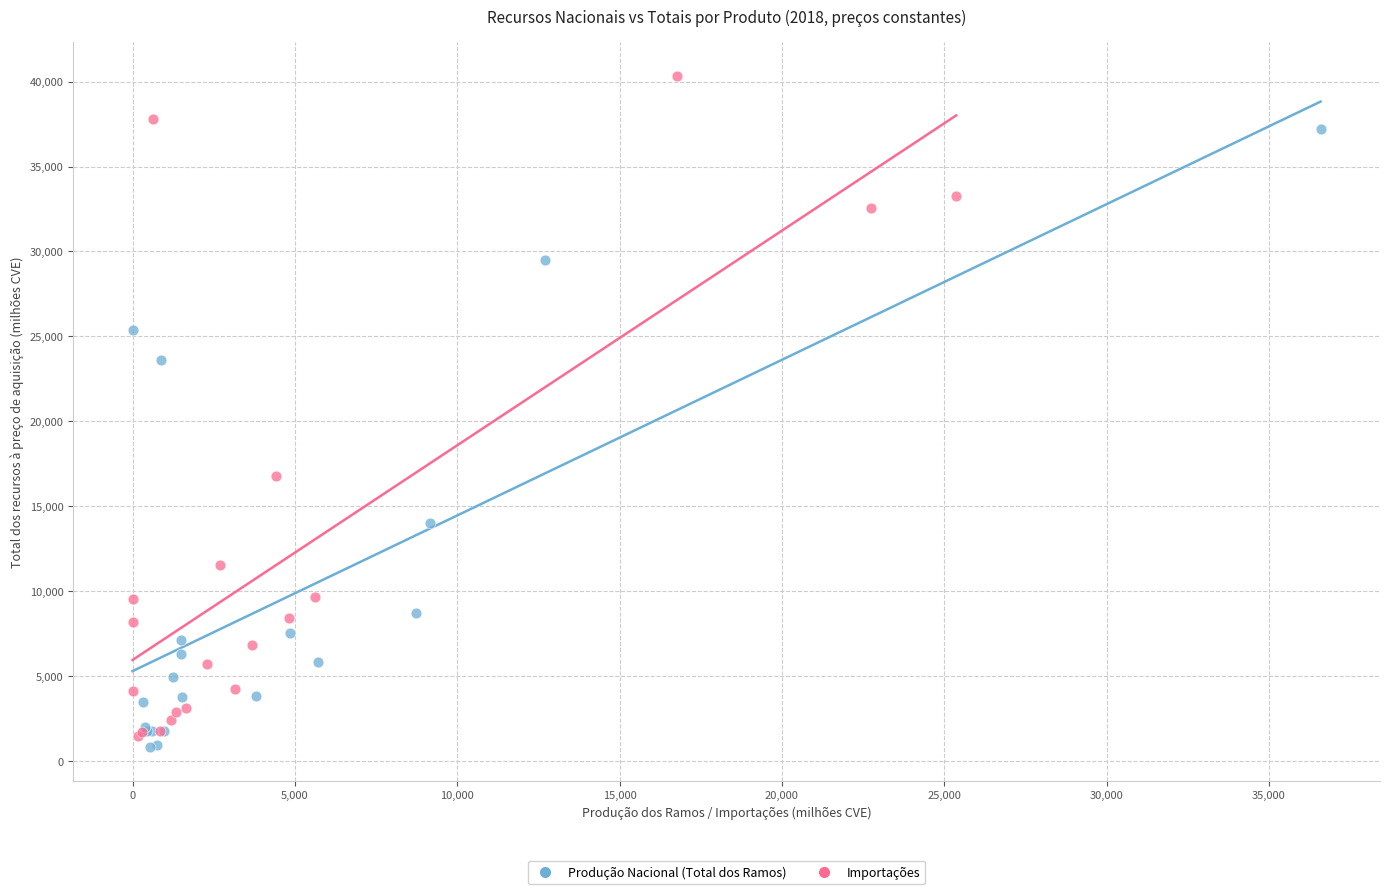

Which series has the widest spread of Y values?

Importações